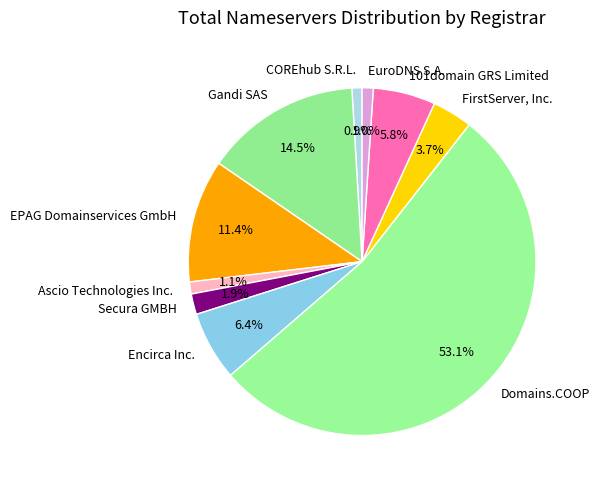

Which has a higher value, Secura GMBH or EuroDNS S.A.?

Secura GMBH